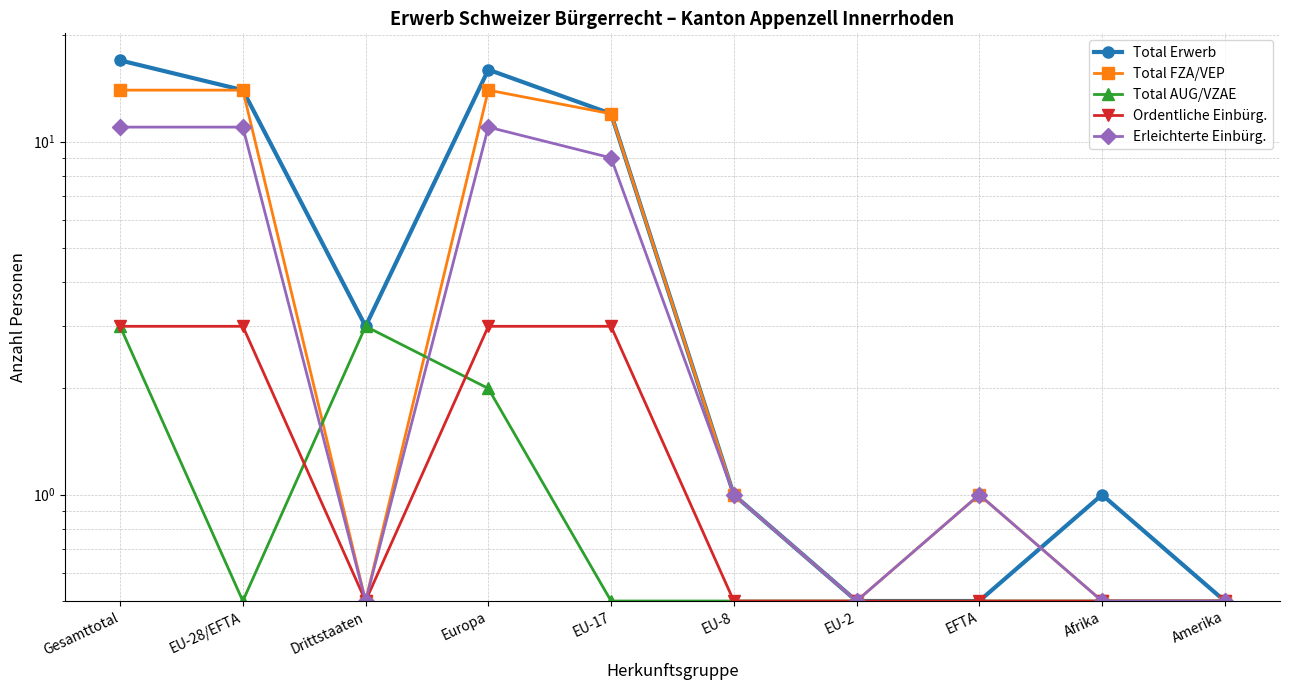

What is the average value of the Total Erwerb series?

6.5